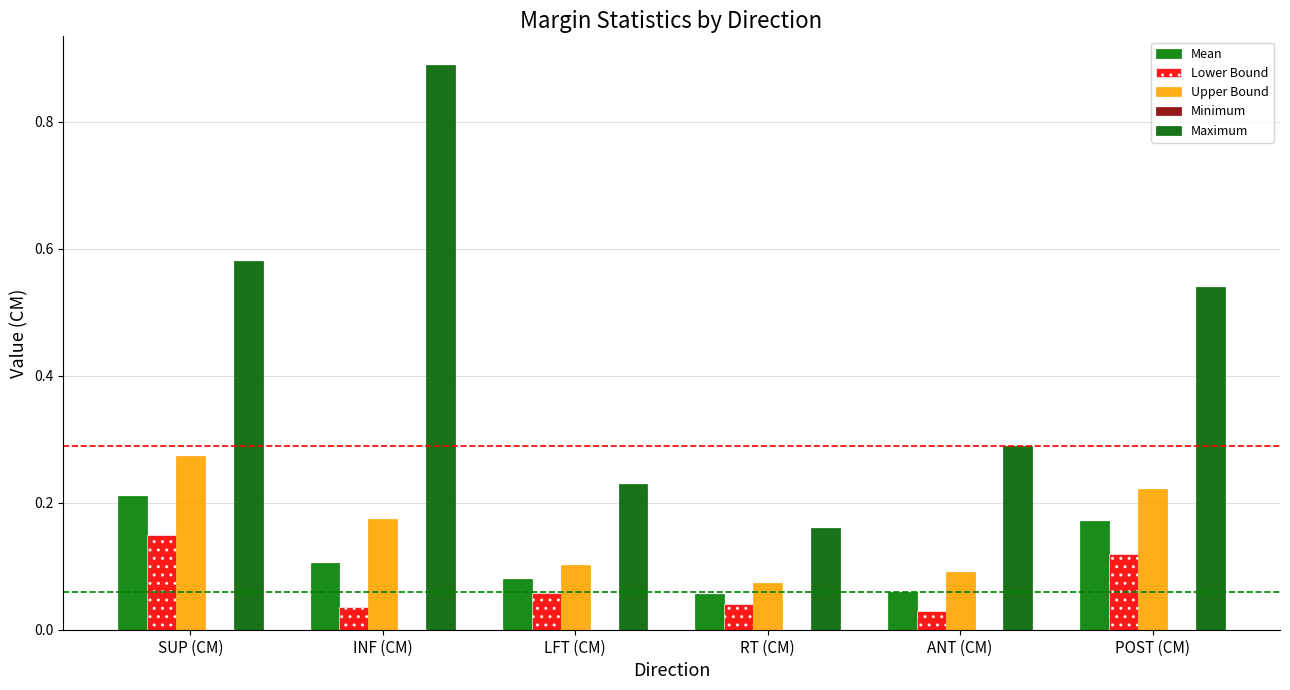

How many Maximum values are between 0 and 1?

6